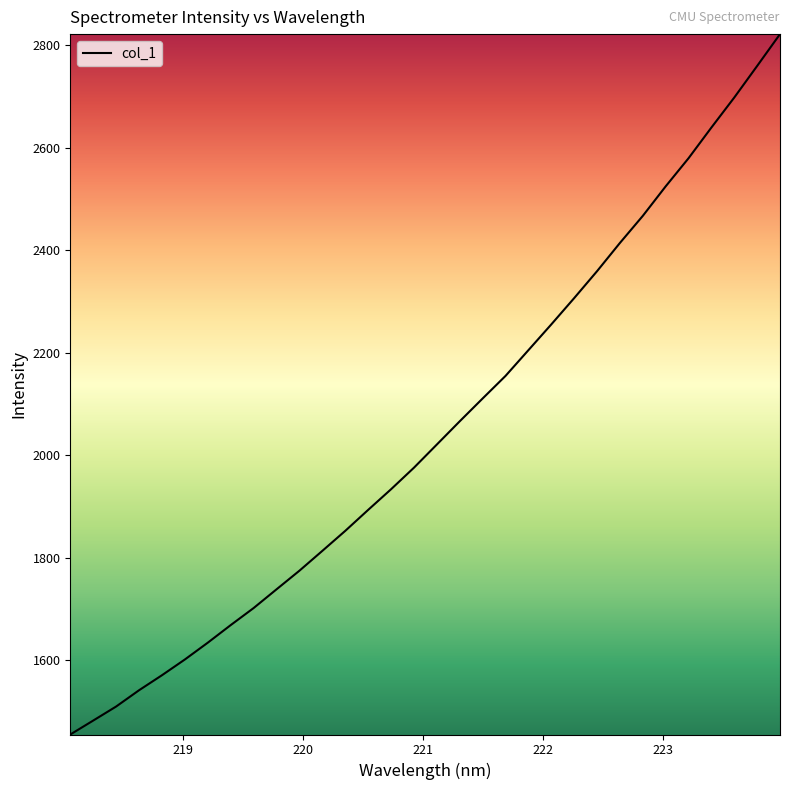

Reading left to right, what are all the values shown in this chart?

1455.4	1482.6	1510.0	1541.7	1571.0	1601.8	1634.6	1668.9	1702.1	1738.6	1775.0	1813.7	1852.7	1893.6	1933.9	1975.9	2021.1	2066.4	2110.9	2155.0	2205.2	2255.4	2306.7	2359.3	2414.4	2467.2	2524.8	2579.7	2639.6	2698.1	2759.7	2821.8